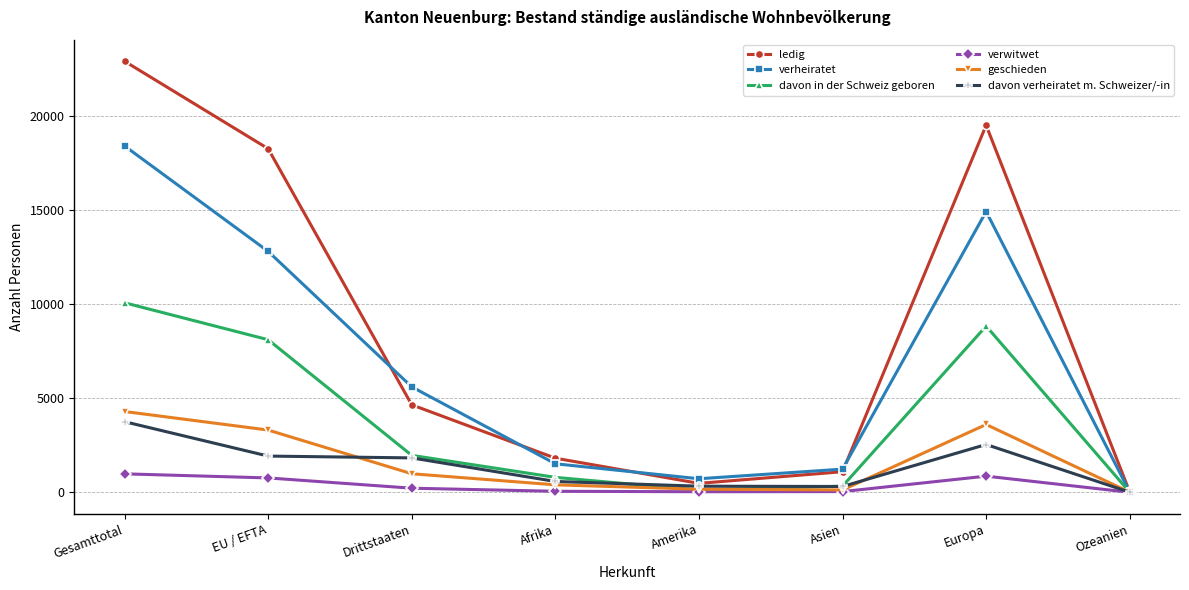

At Europa, list the series in order from smallest to largest.

verwitwet, davon verheiratet m. Schweizer/-in, geschieden, davon in der Schweiz geboren, verheiratet, ledig